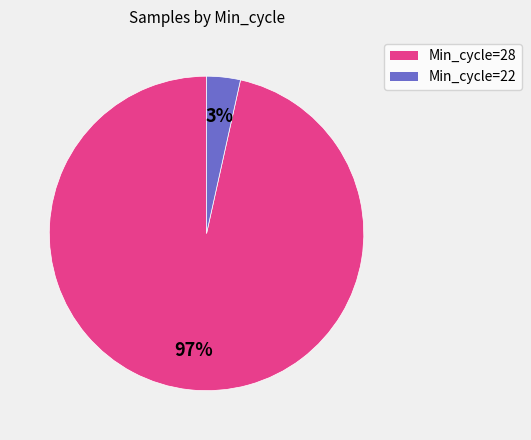

Is there a majority slice in this chart?

Yes